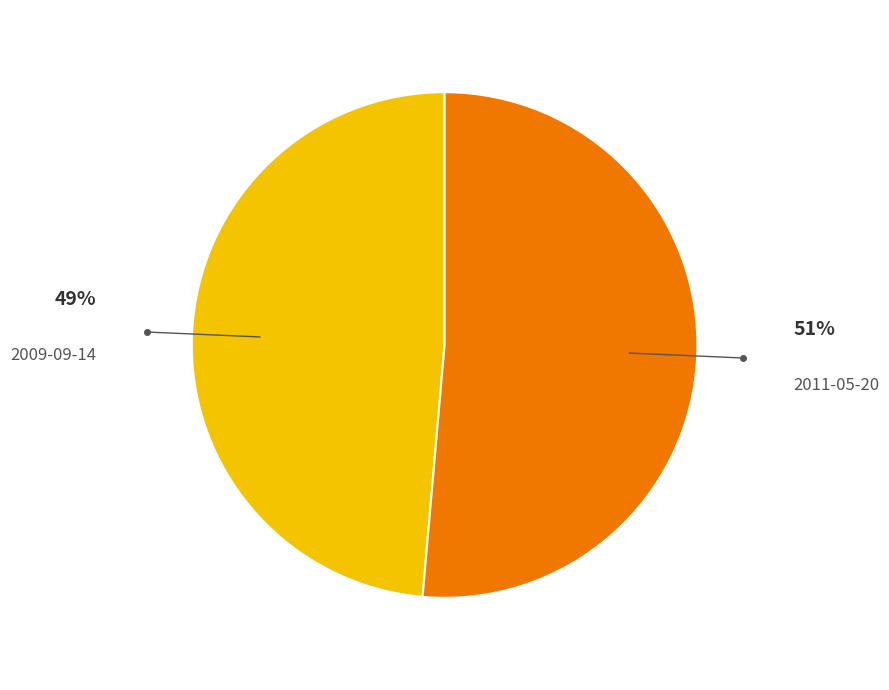

True or false: 2011-05-20 accounts for 51% of the total.

True